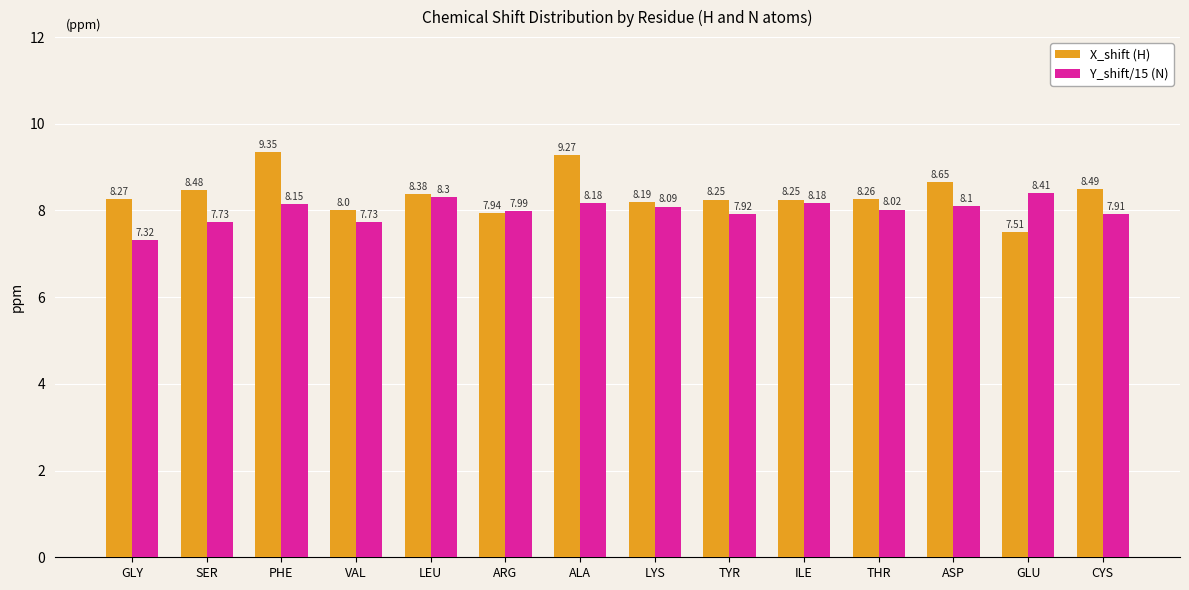

At which label is Y_shift/15 (N) closest to 7?

GLY